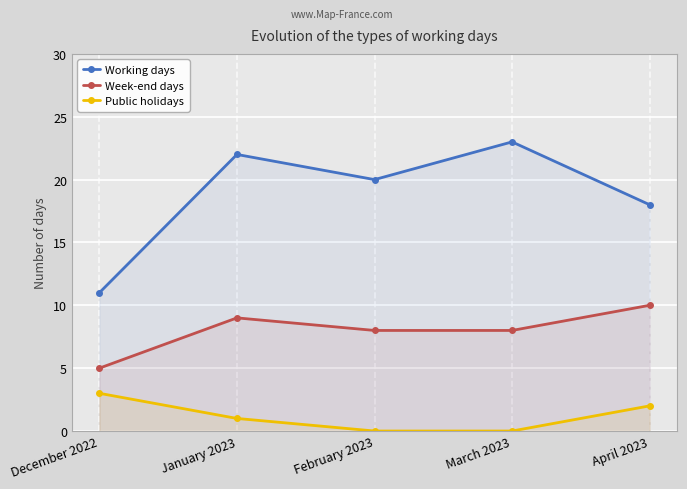

Reading left to right, list all the values displayed in this chart.

Working days: December 2022=11	January 2023=22	February 2023=20	March 2023=23	April 2023=18
Week-end days: December 2022=5	January 2023=9	February 2023=8	March 2023=8	April 2023=10
Public holidays: December 2022=3	January 2023=1	February 2023=0	March 2023=0	April 2023=2